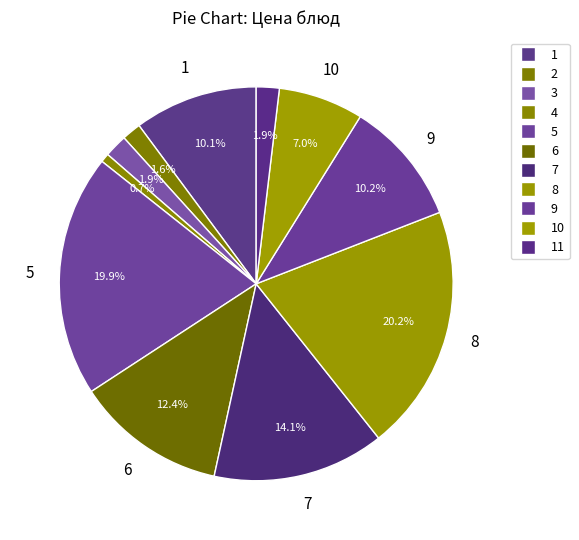

How many slices are in this pie chart?

11